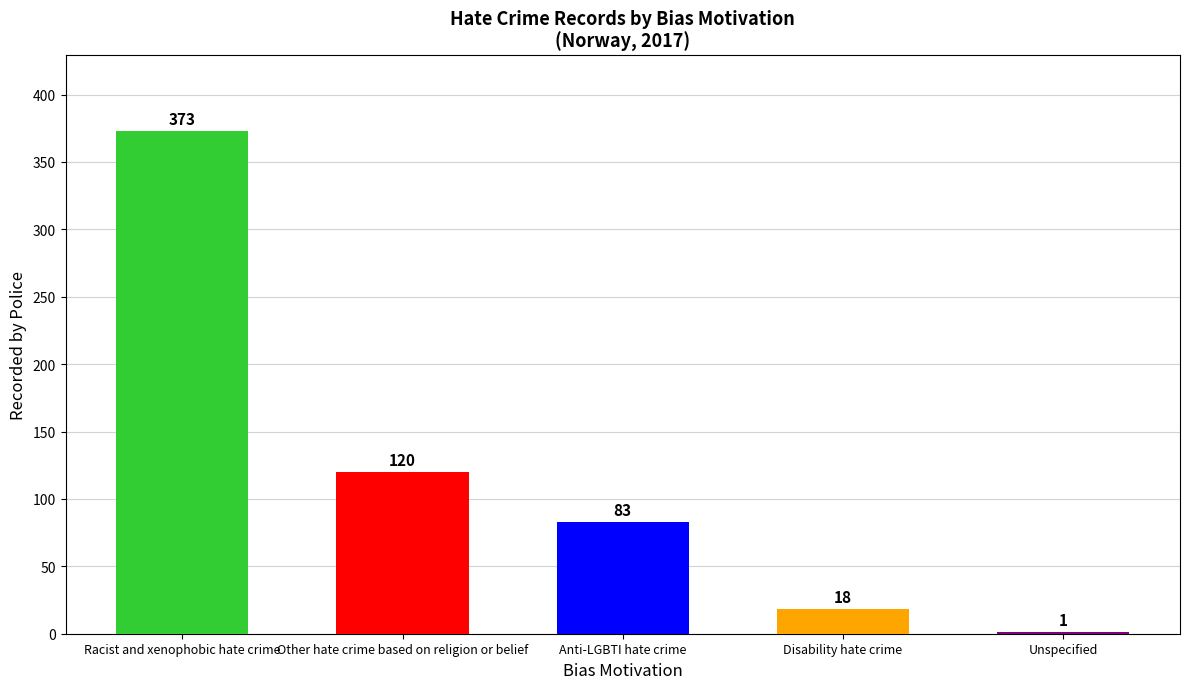

What is the sum of the values at Racist and xenophobic hate crime and Other hate crime based on religion or belief?

493